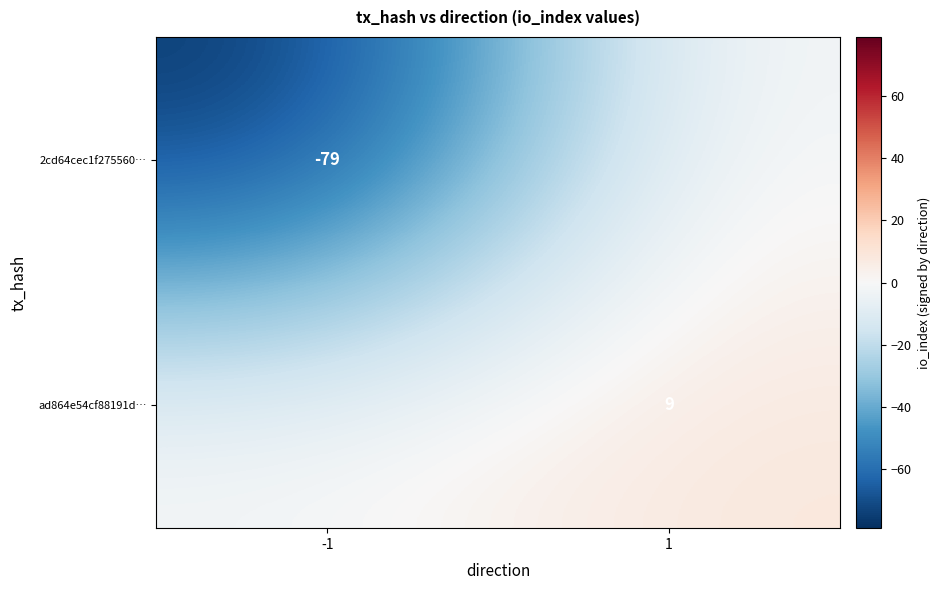

Is the value of ad864e54cf88191d… at 1 greater than the value of 2cd64cec1f275560… at -1?

Yes